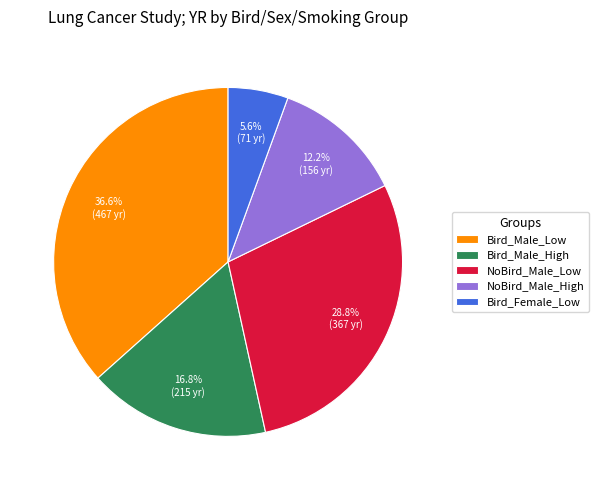

To the nearest percent, what is the average slice percentage?

20%